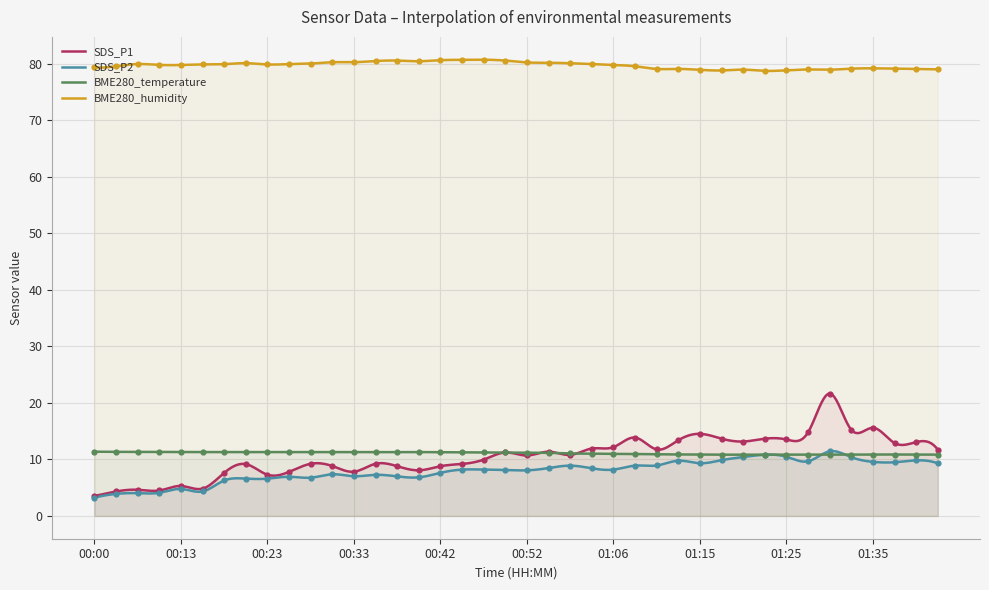

Which series has the widest spread of Y values?

SDS_P1